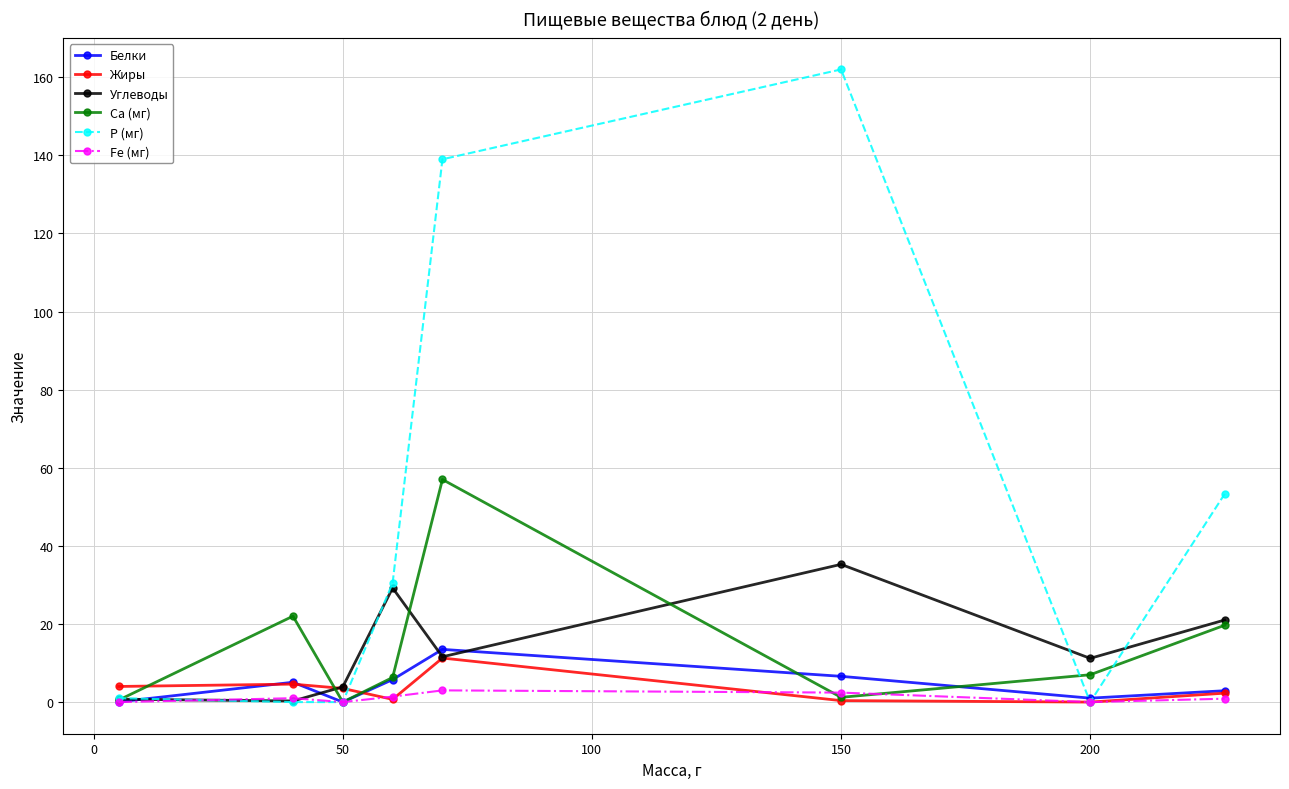

In Жиры, how many points are higher than both neighbors (excluding endpoints)?

2